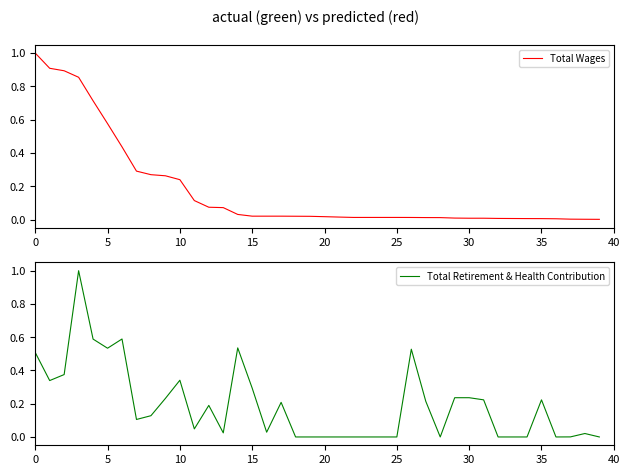

True or false: Total Wages and Total Retirement & Health Contribution cross at least once.

True